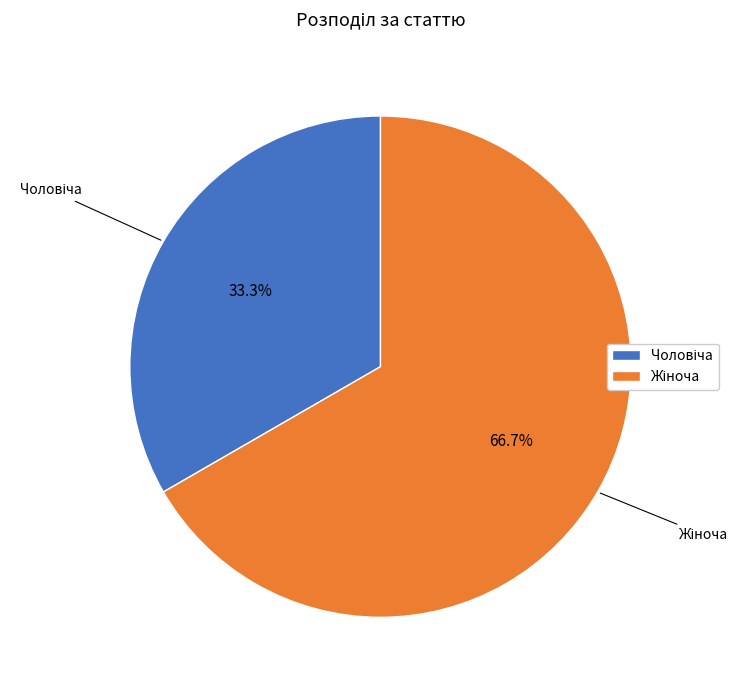

Does any single category account for the majority?

Yes